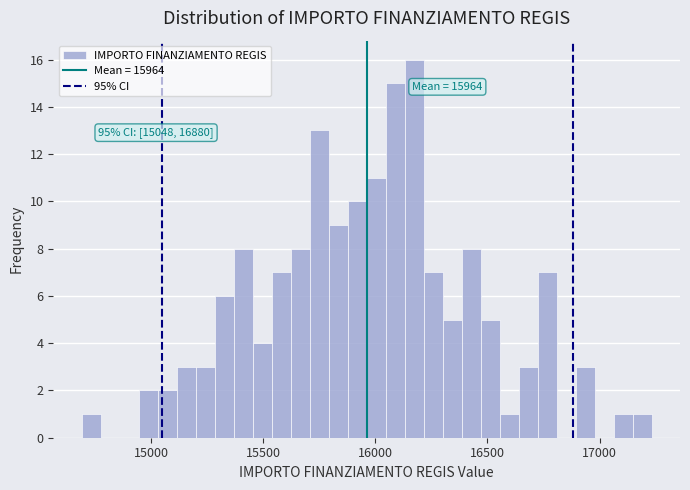

Read against the x-axis, roughly where is the centre of the tallest bar?

16150